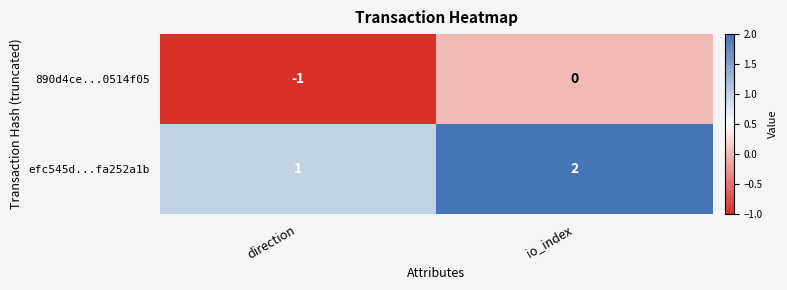

At io_index, list the series in order from largest to smallest.

efc545d...fa252a1b, 890d4ce...0514f05